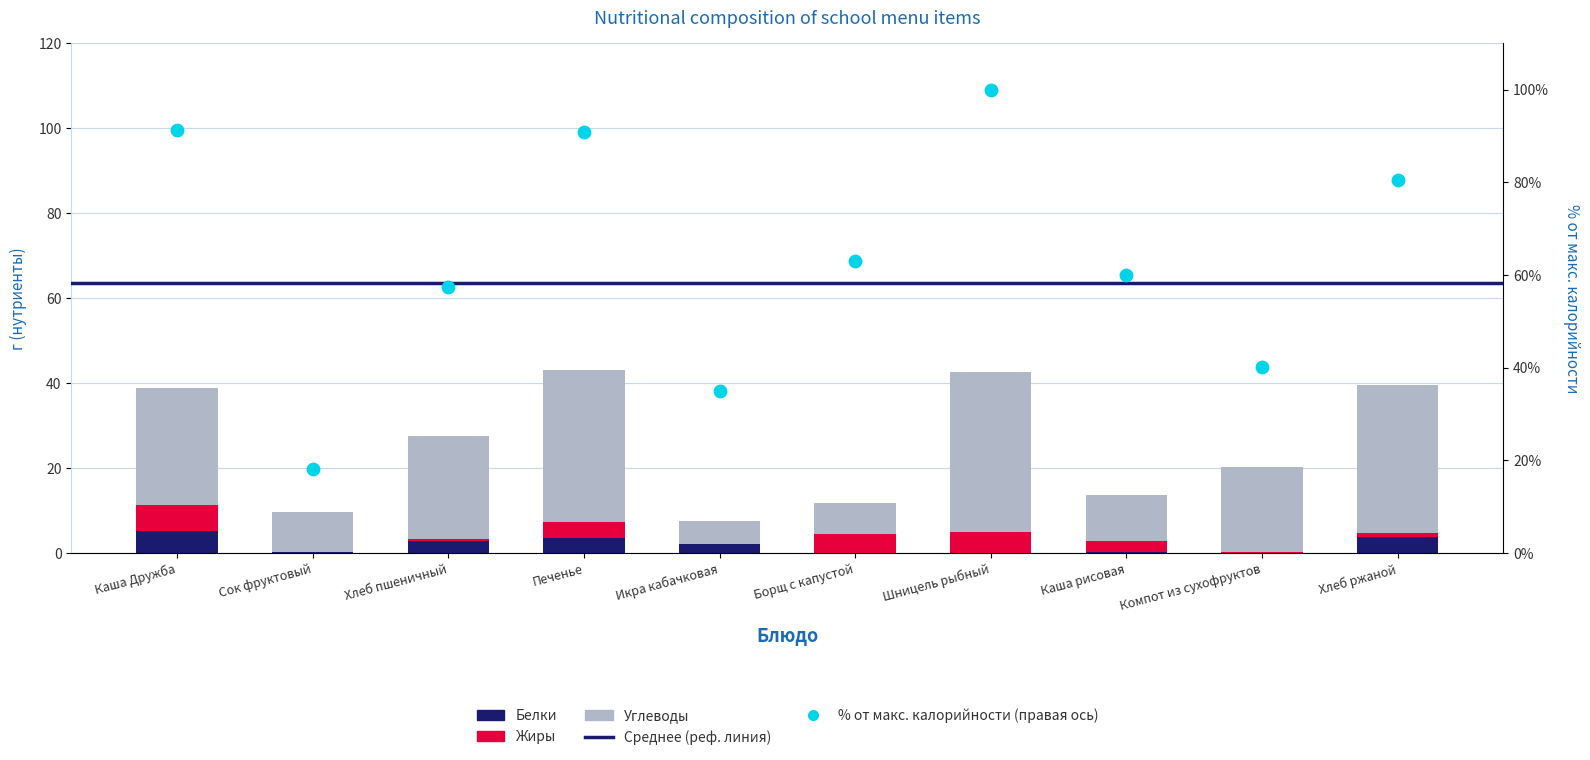

Which series contains the lowest Y value?

Жиры